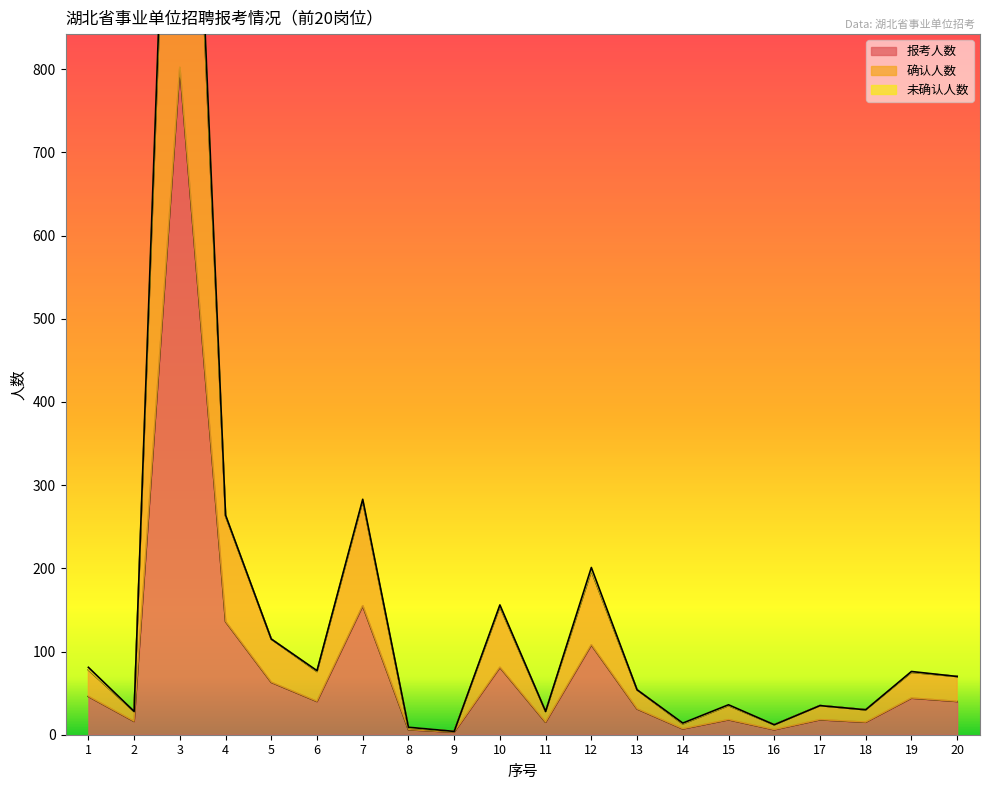

In 确认人数, how many points are lower than both neighbors (excluding endpoints)?

7